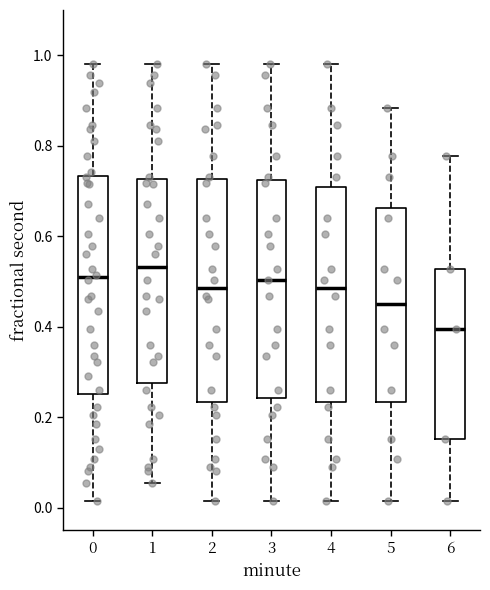

Where does the upper whisker of the box at x = 6 end on the y-axis? The values are not printed on the chart, so give them approximately, as read against the axis.

0.78